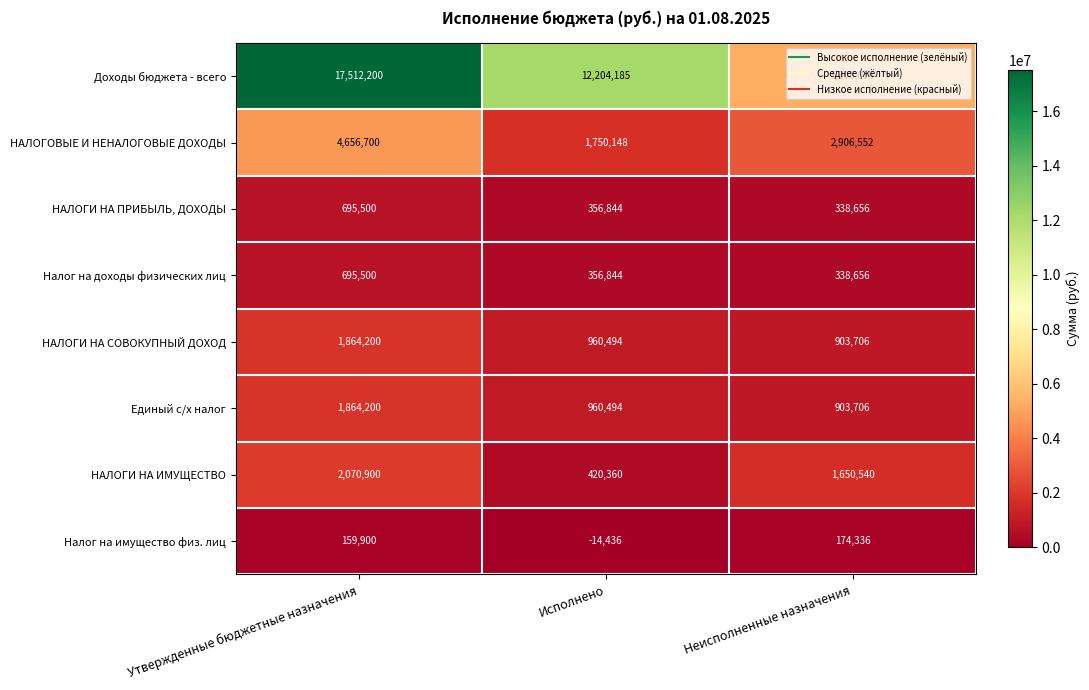

Which series changed the most between Утвержденные бюджетные назначения and Исполнено?

Доходы бюджета - всего